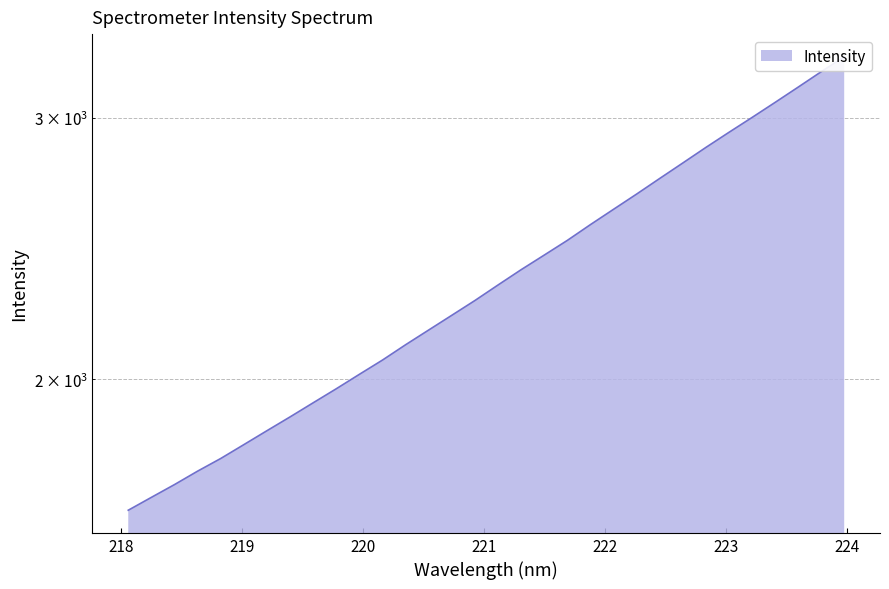

True or false: the data has more than 1 interior local peaks.

False